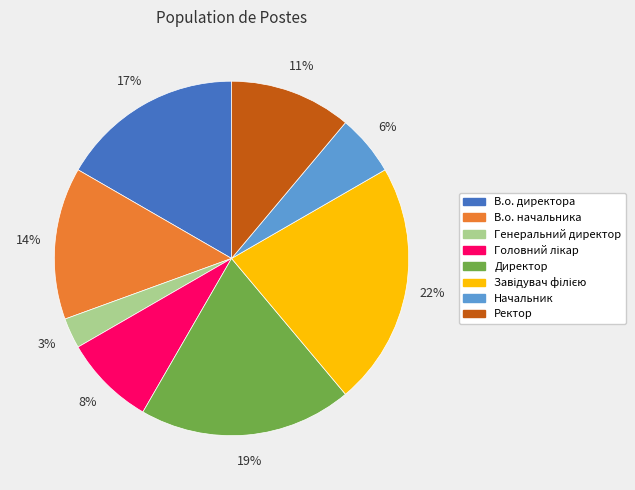

How many segments does this pie chart have?

8